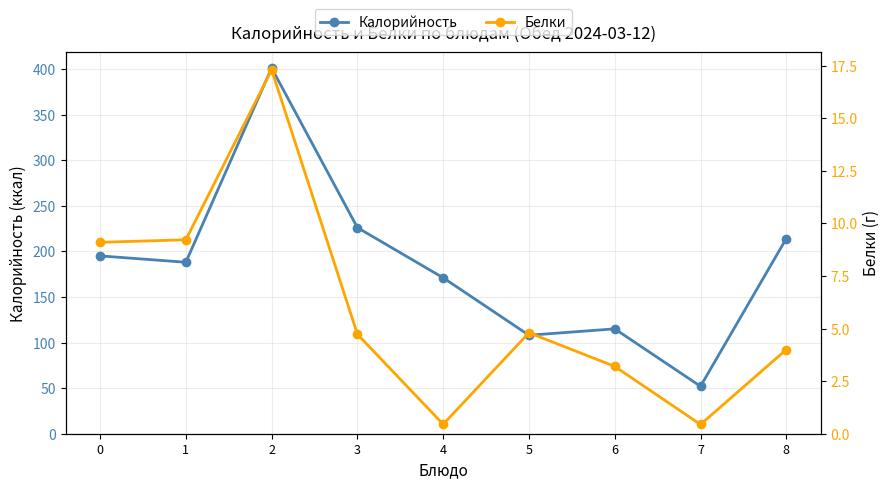

What is the maximum value shown in the chart?

401.0